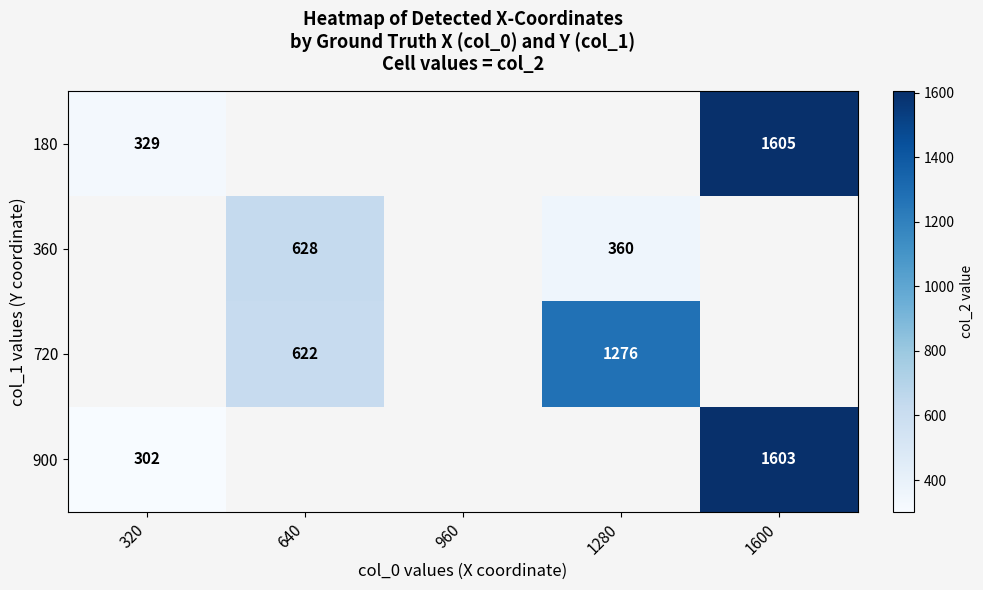

Between 960 and 320, which is larger?

320